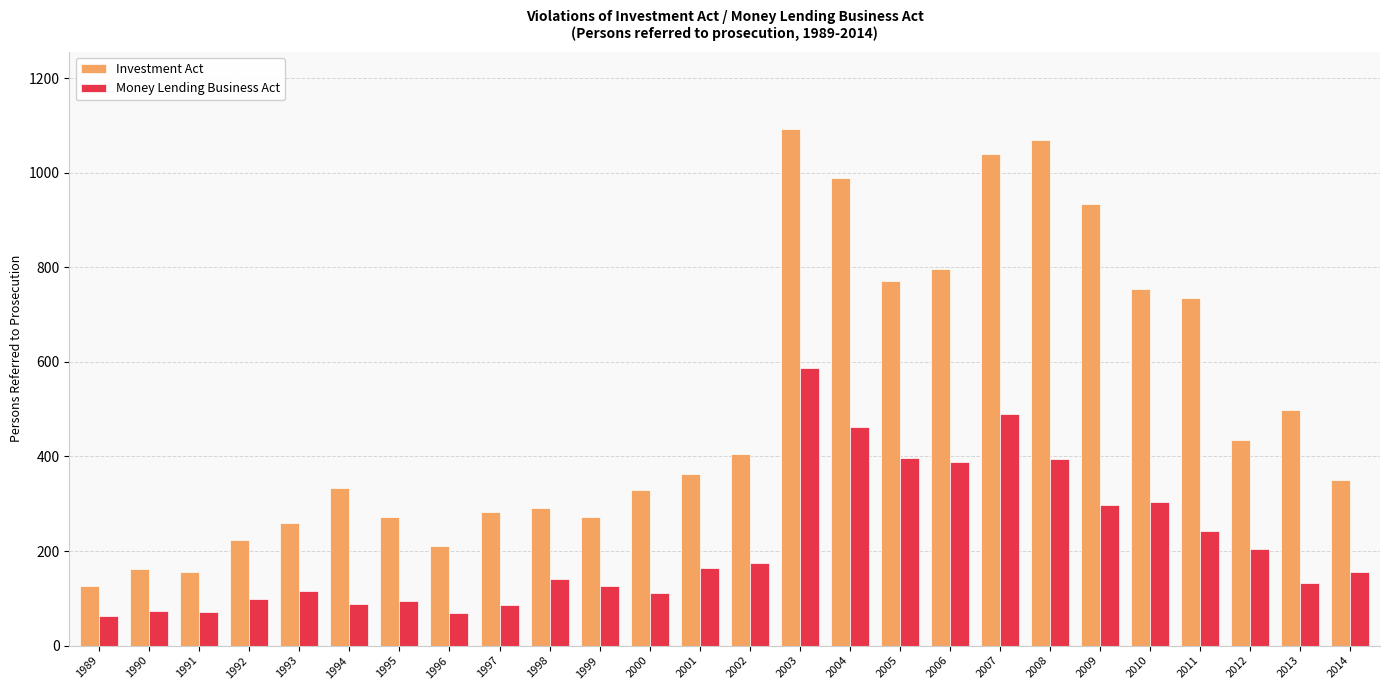

What is the total value across all series at 2004?

1452